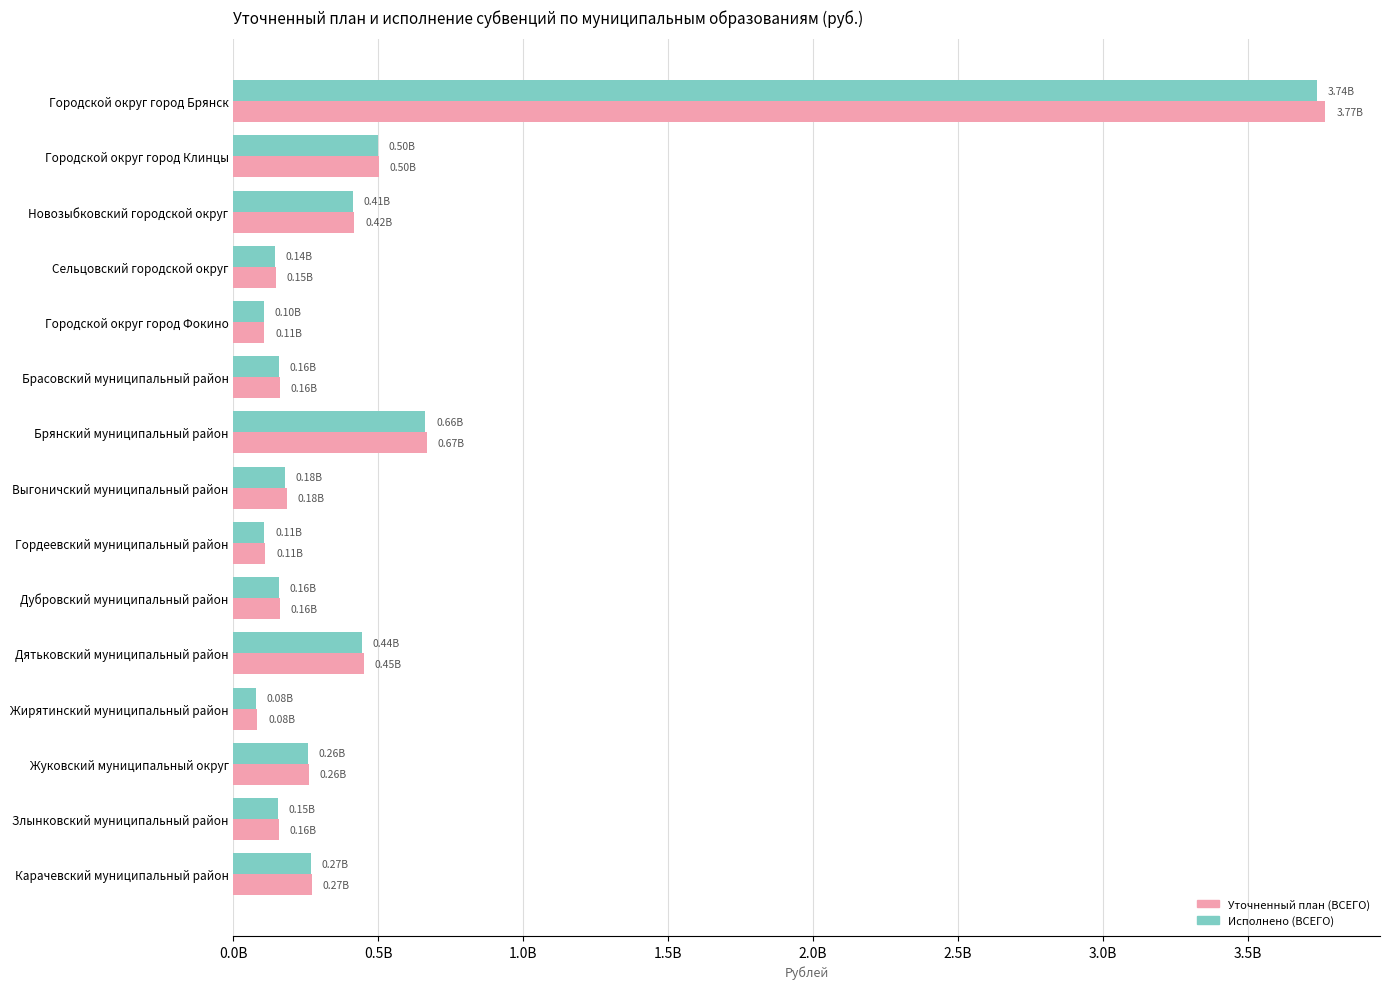

Which series has the largest total across all categories?

Уточненный план (ВСЕГО)